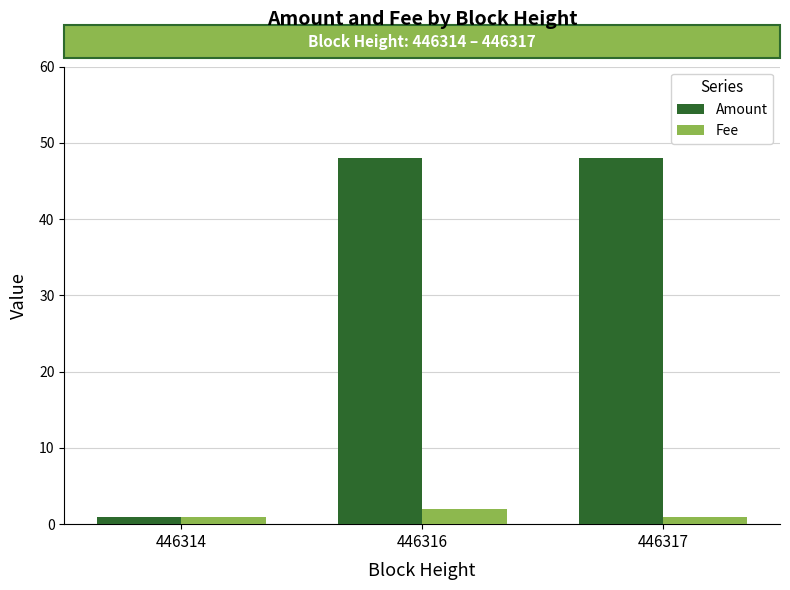

Which category has the highest value in the Fee series?

446316